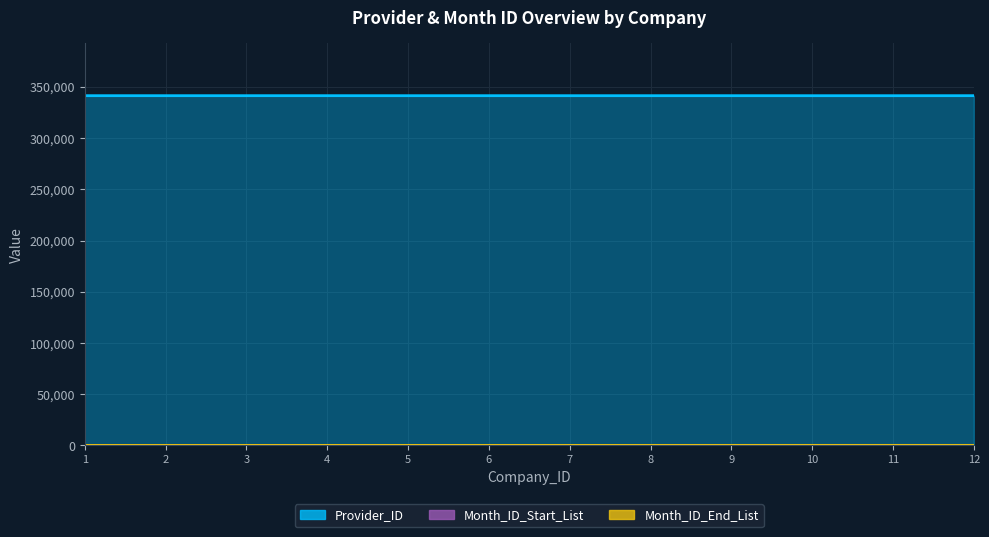

What is the sum of the Provider_ID values at 3 and 7?

682636